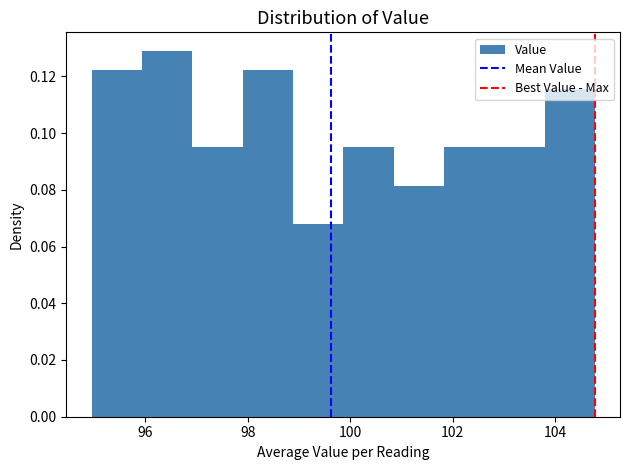

Over which range of the x-axis is the bar tallest?

96.0 to 97.0